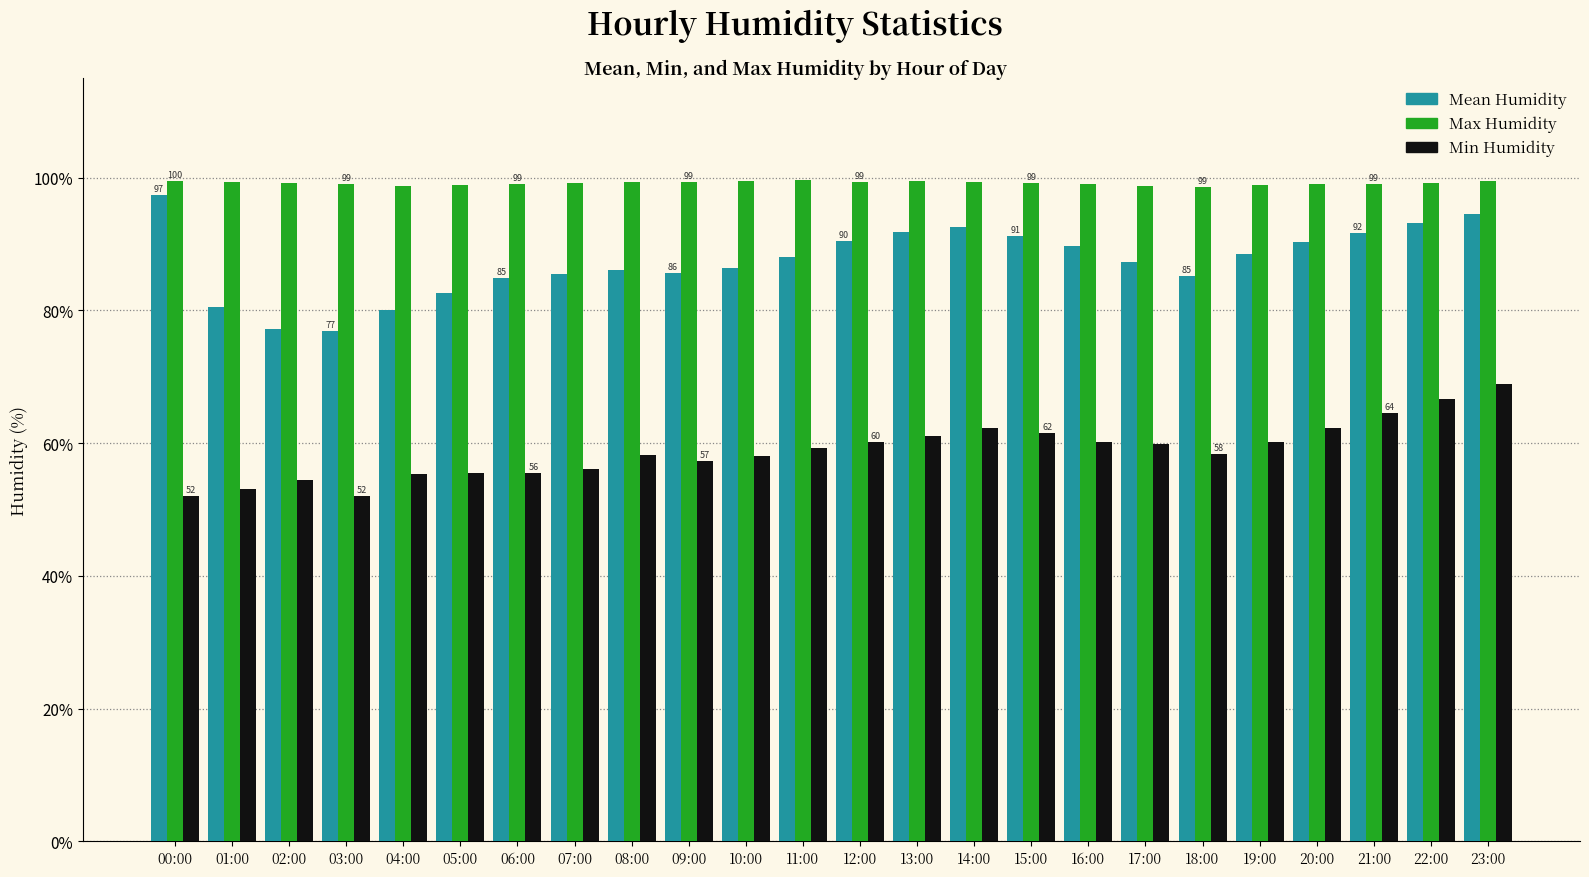

What is the difference between the highest and lowest values at 13:00?

38.5